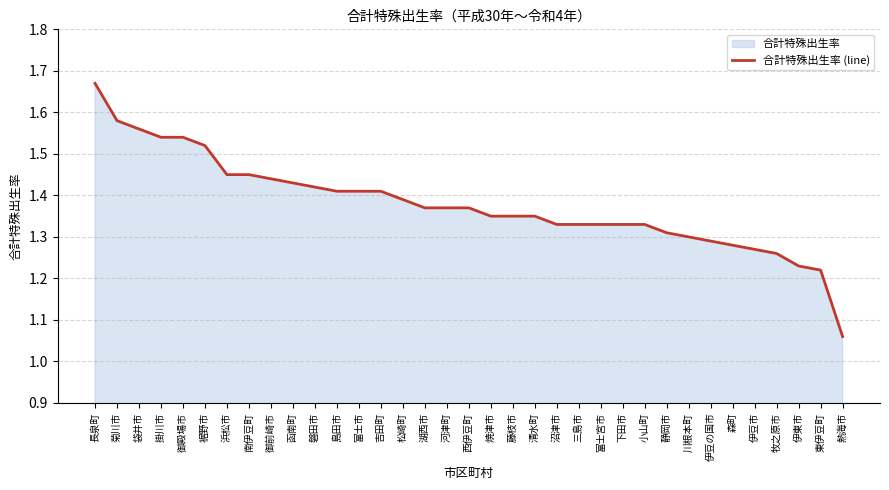

What is the value of the 18th point from the left?

1.4